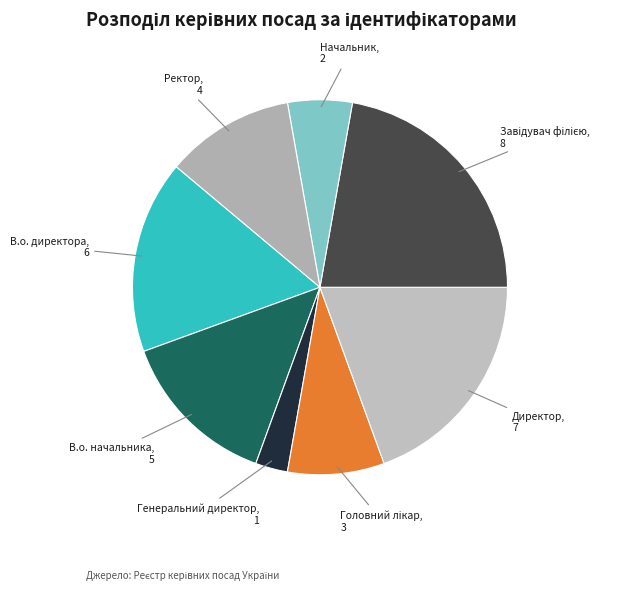

Which category has the smallest portion of the pie?

Генеральний директор